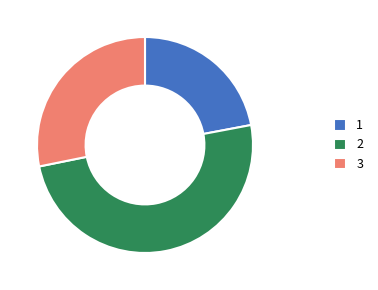

Rank the categories by value from highest to lowest.

2, 3, 1